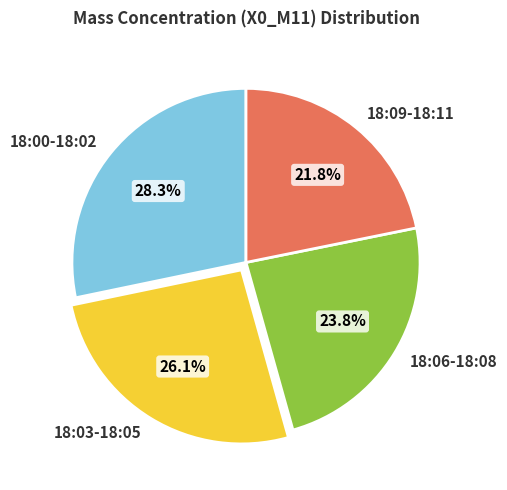

What percentage do 18:06-18:08 and 18:03-18:05 together represent?

49.9%